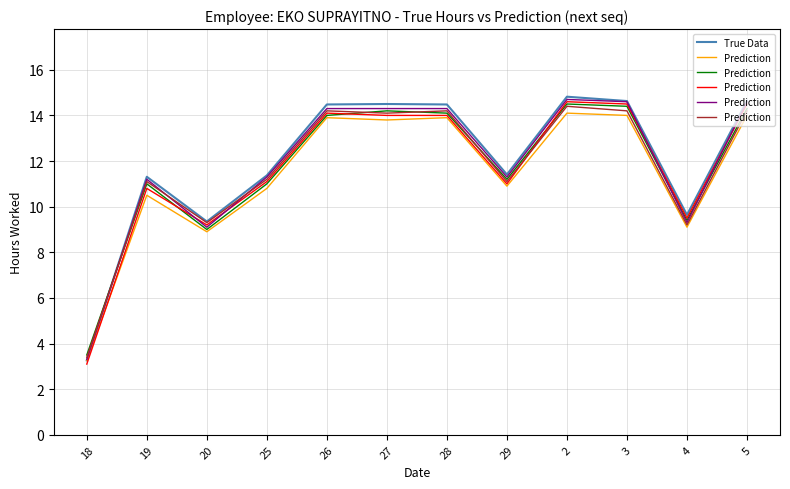

Between 26 and 29, which series saw the biggest shift?

Prediction